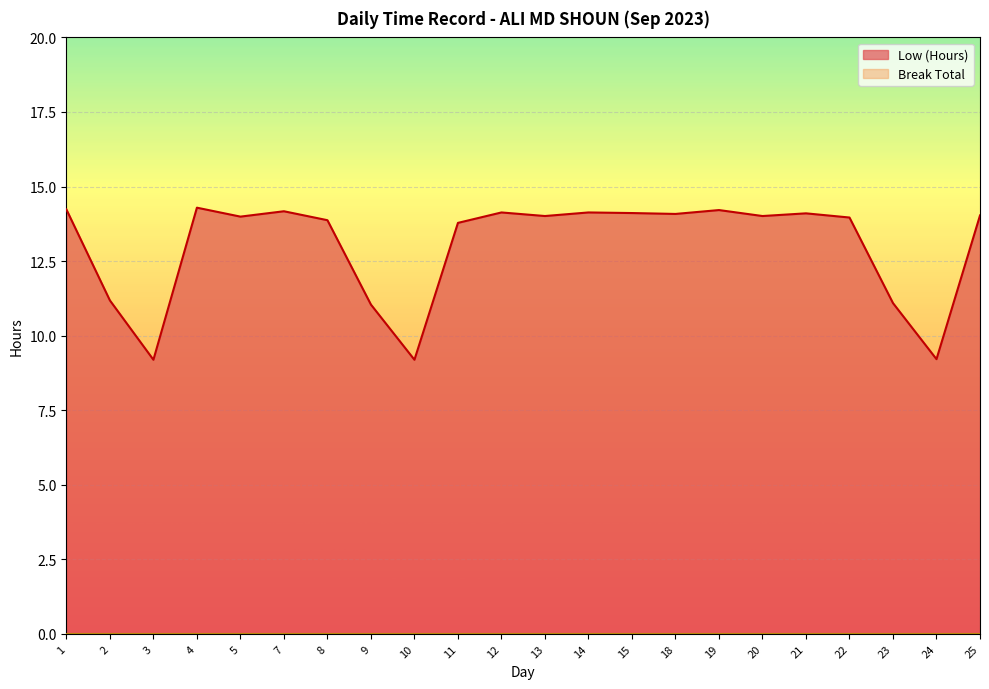

What value does the data have at 7?

14.2